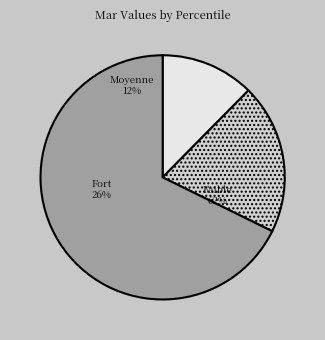

To the nearest percent, what is the difference between the largest and smallest slice percentages?

15%